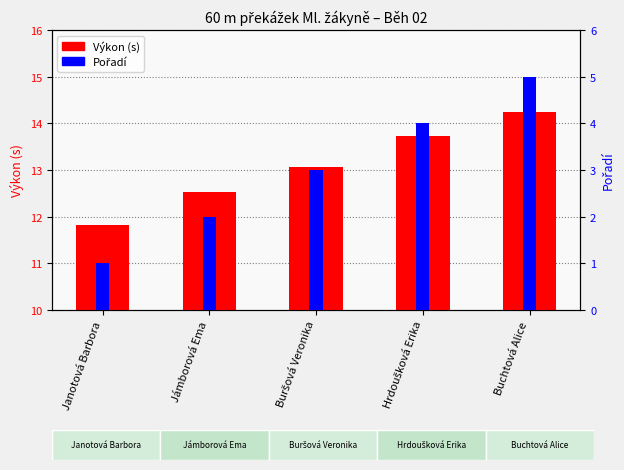

Which series has the widest spread of values?

Pořadí